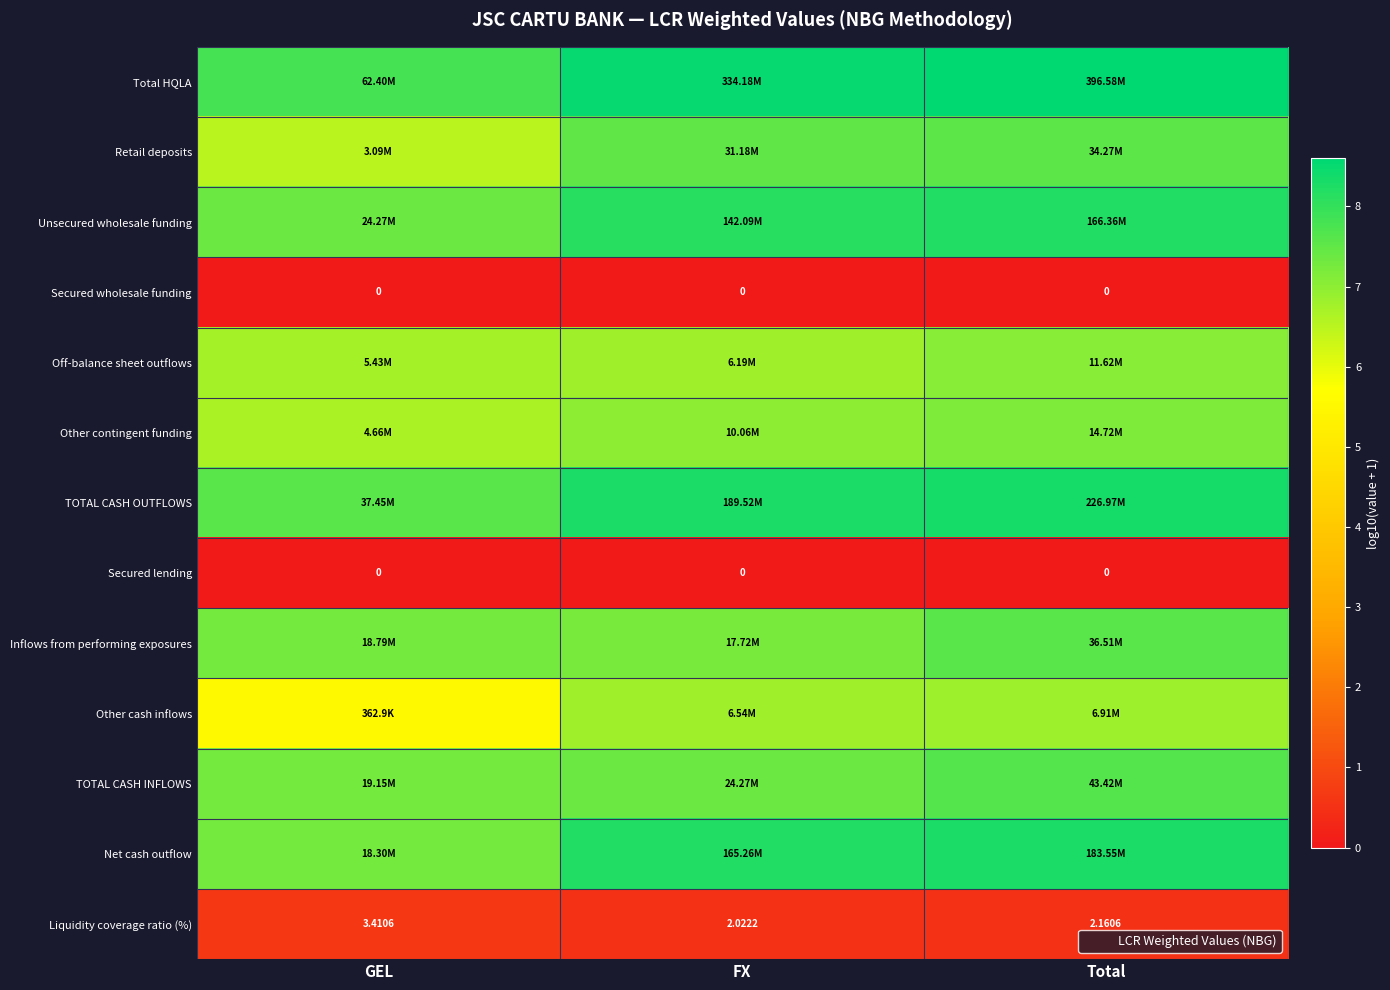

The value of Net cash outflow at FX is 2.8. True or false?

False